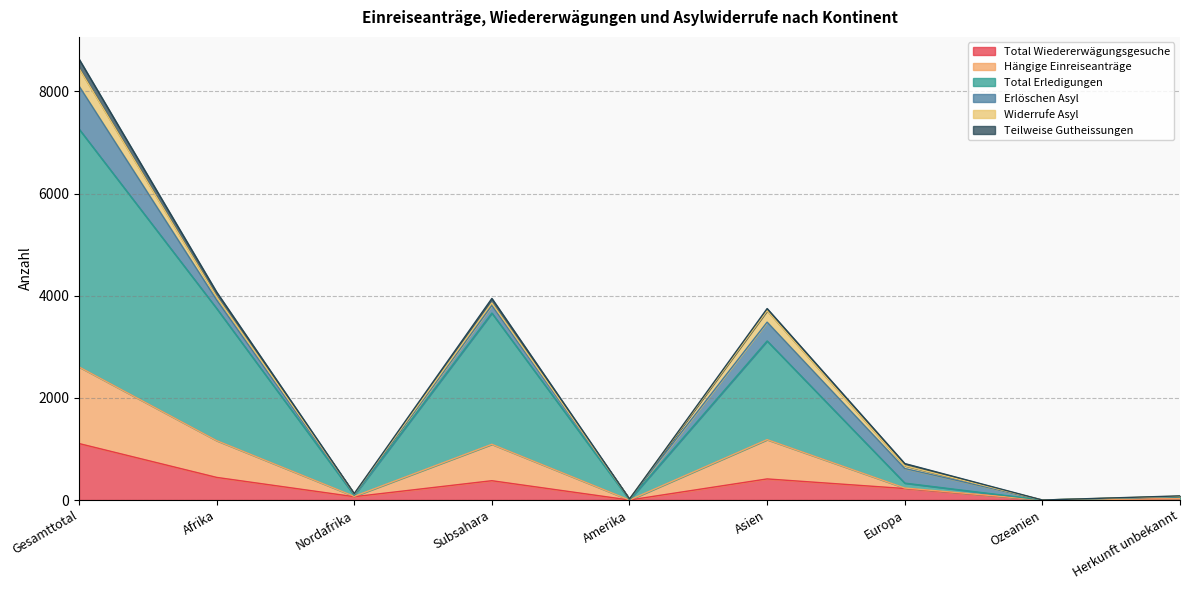

How many values in the Total Wiedererwägungsgesuche series are below 225?

4